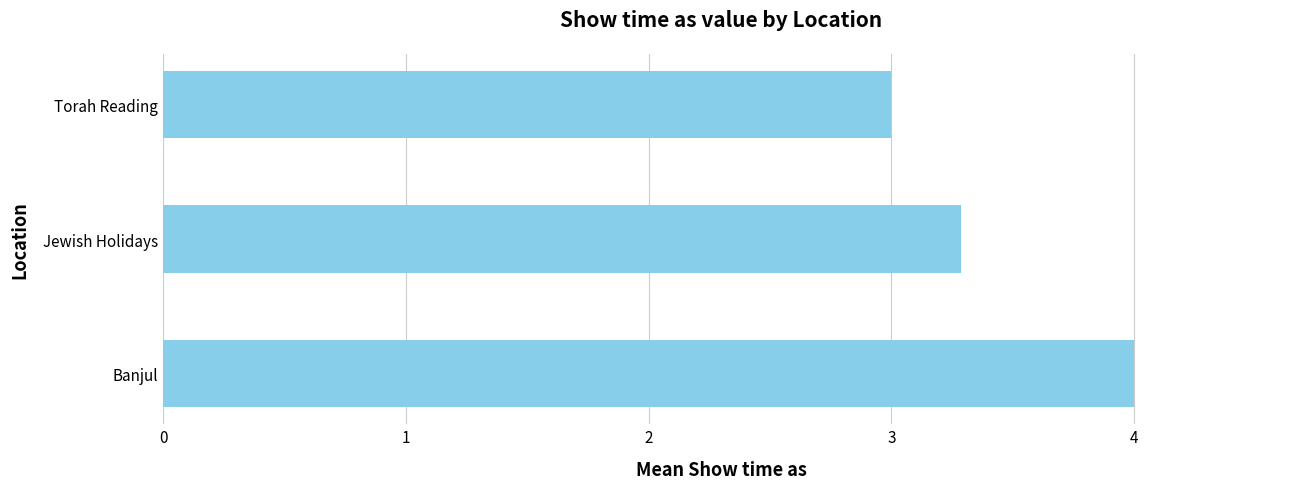

Rank the categories by value from lowest to highest.

Torah Reading, Jewish Holidays, Banjul